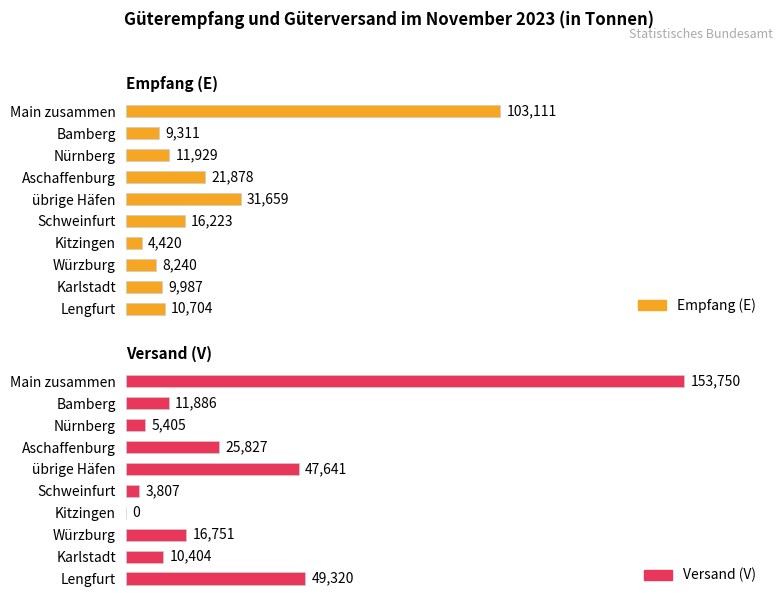

The Empfang (E) series shows 16223 at Schweinfurt. True or false?

True